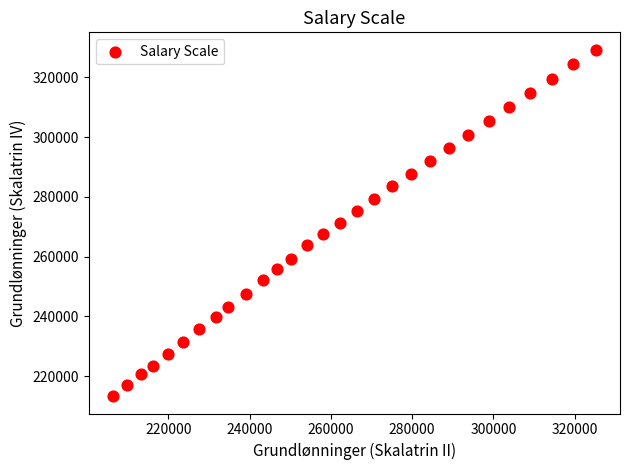

What is the range of Y values (max minus min)?

115999